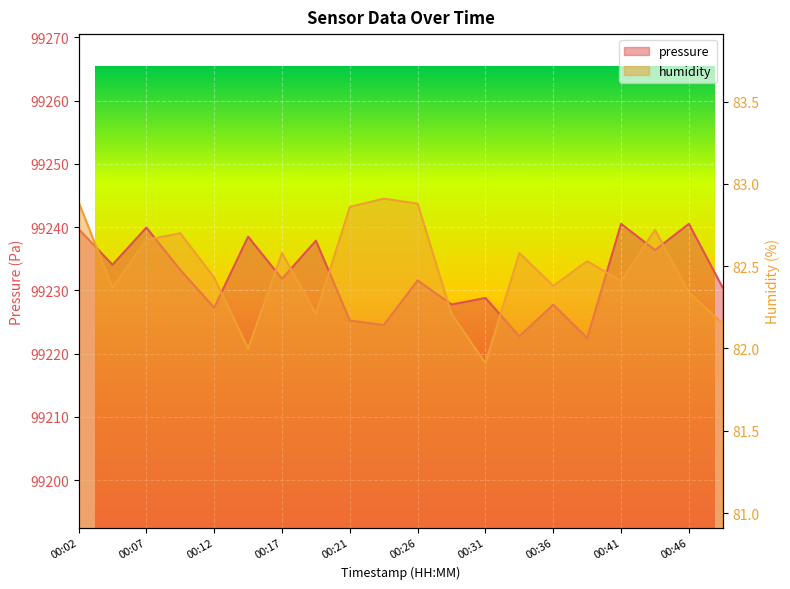

What is the difference between the second highest and second lowest values in the pressure series?

17.8